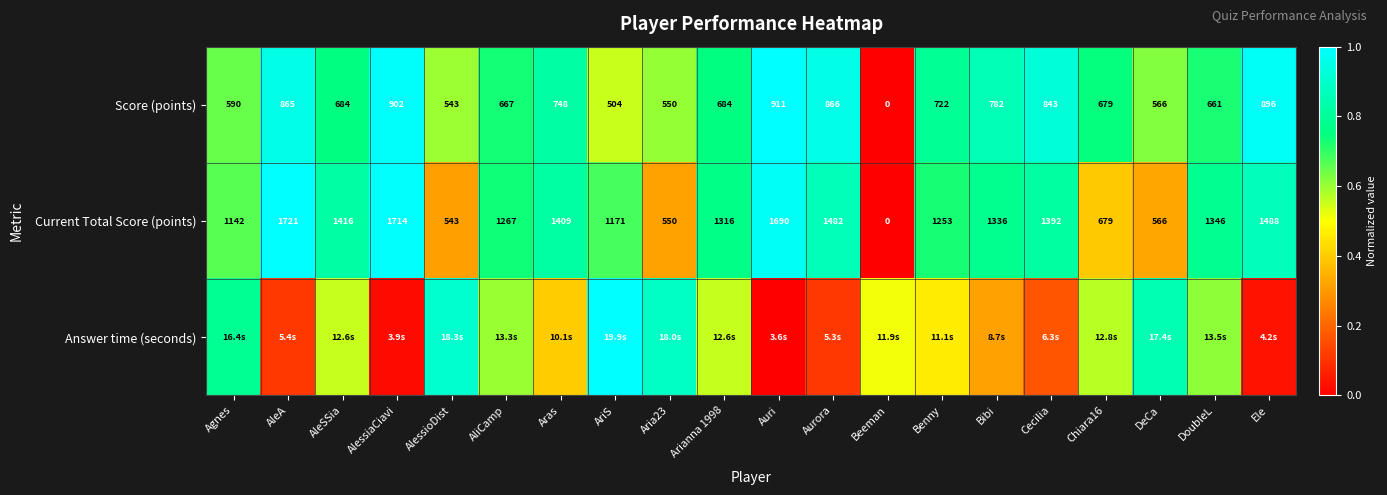

At which label does Current Total Score (points) first exceed 1336?

AleA